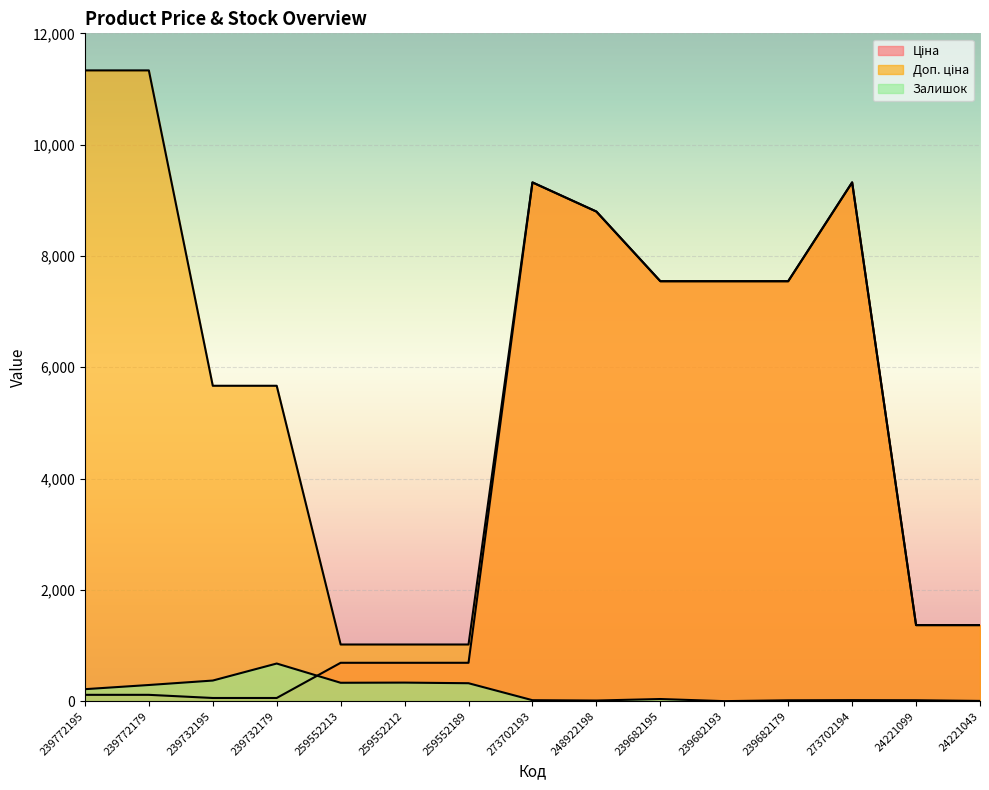

Reading left to right, transcribe all the data shown in this chart.

Ціна: 113.3	113.3	56.7	56.7	689.1	689.1	689.1	9321.4	8797.6	7545.9	7545.9	7545.9	9321.4	1366.3	1366.3
Доп. ціна: 11334.0	11334.0	5667.0	5667.0	1017.8	1017.8	1017.8	9321.4	8797.6	7545.9	7545.9	7545.9	9321.4	1366.0	1366.0
Залишок: 215.0	290.0	370.0	676.0	330.0	333.0	322.0	17.0	11.0	38.0	0.0	15.0	18.0	16.0	4.0